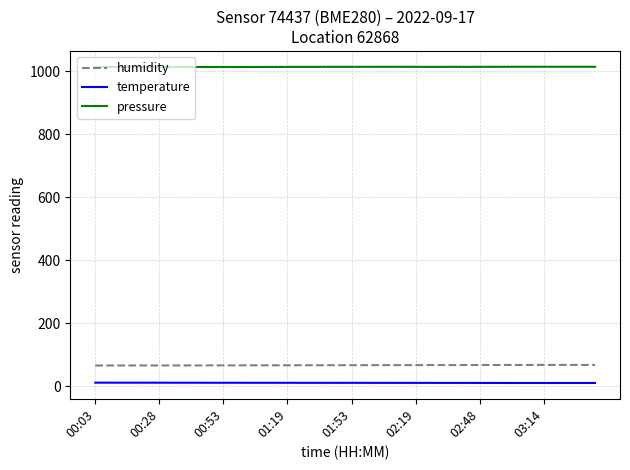

What is the greatest value displayed?

1014.5